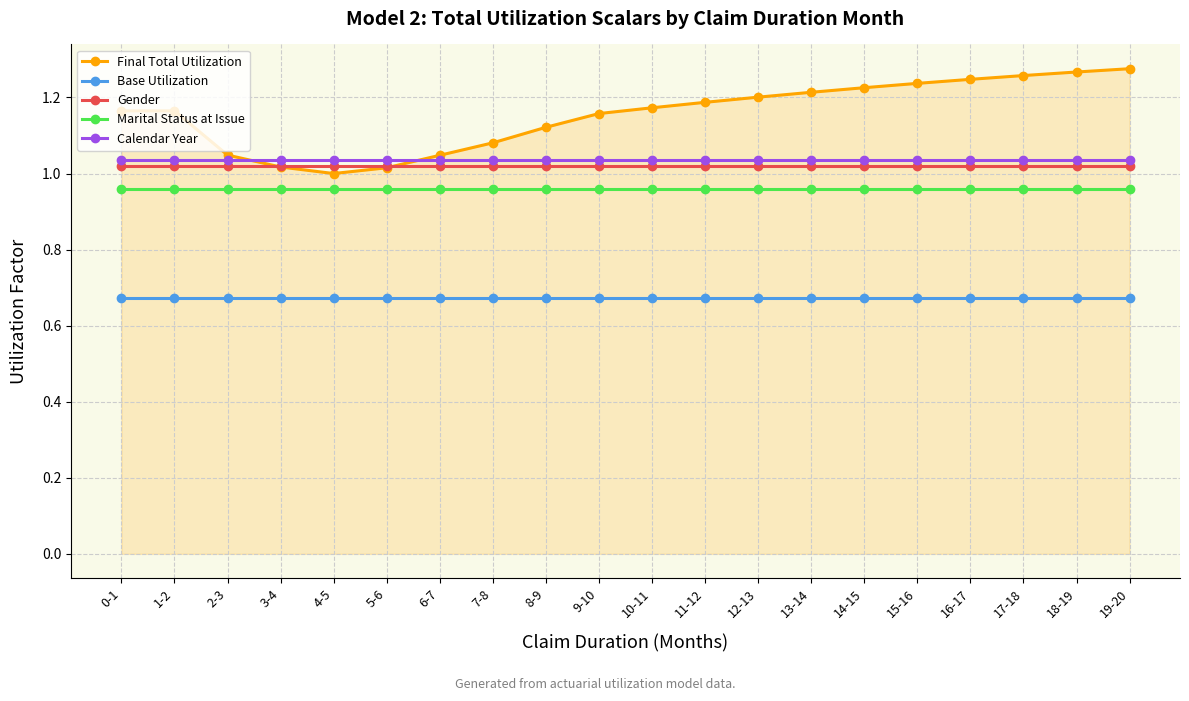

What is the label of the 9th point from the left?

8-9